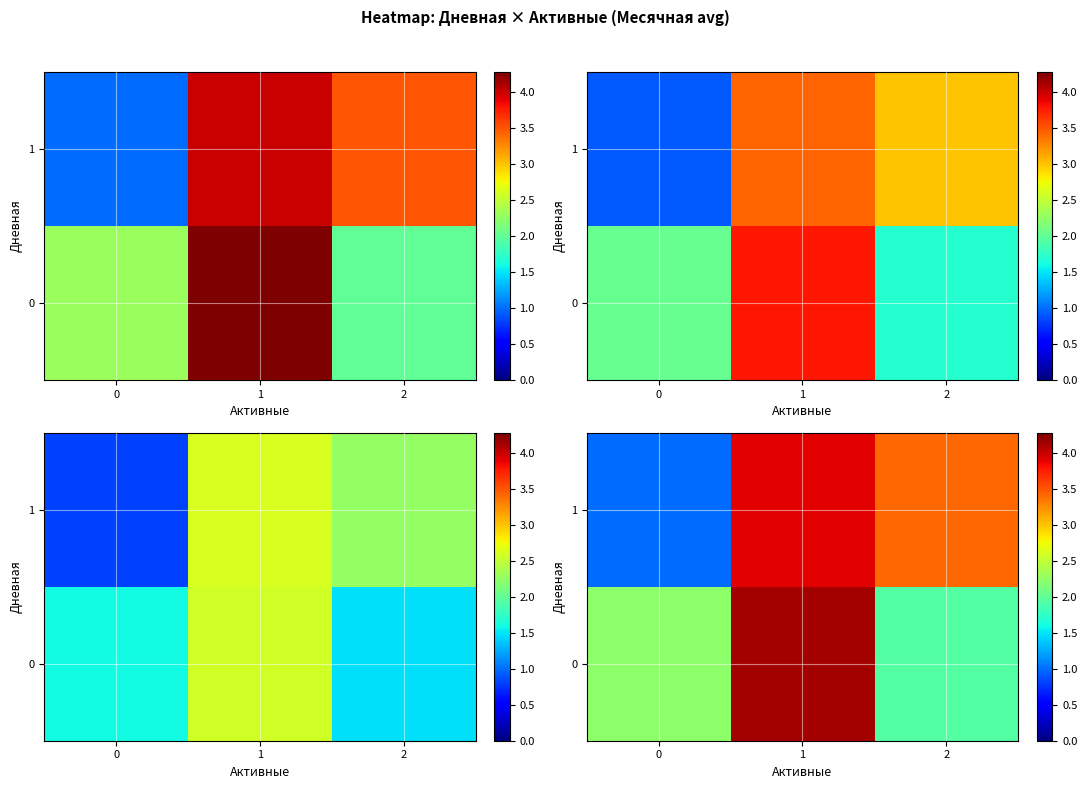

What is the highest value of the 0 series?

4.1